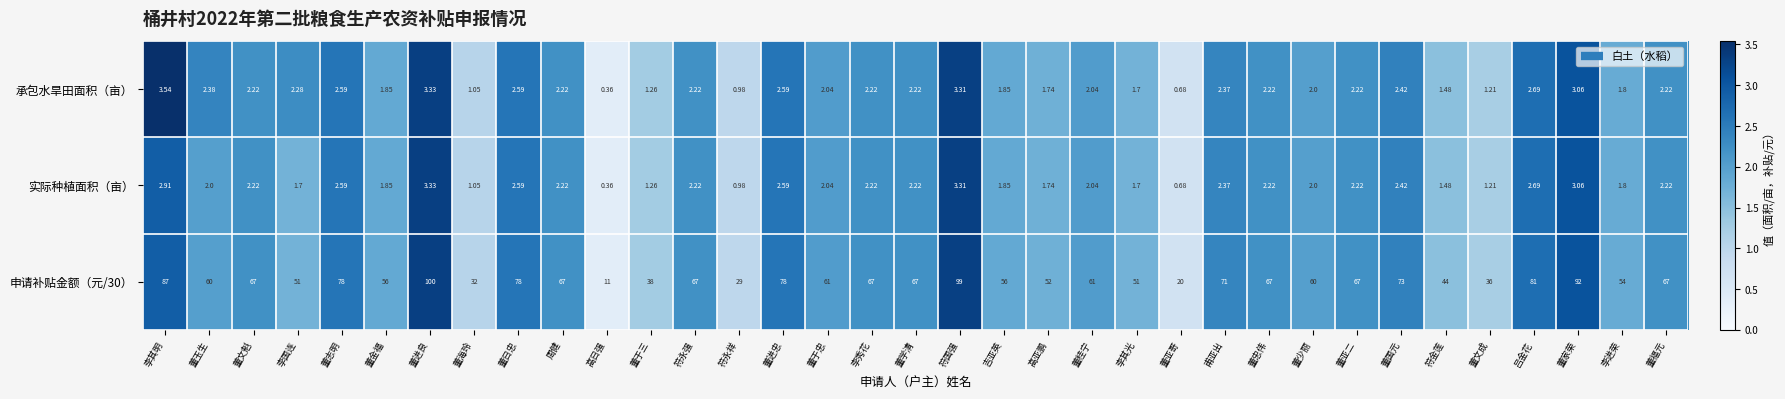

At how many categories does at least one series exceed 1?

35